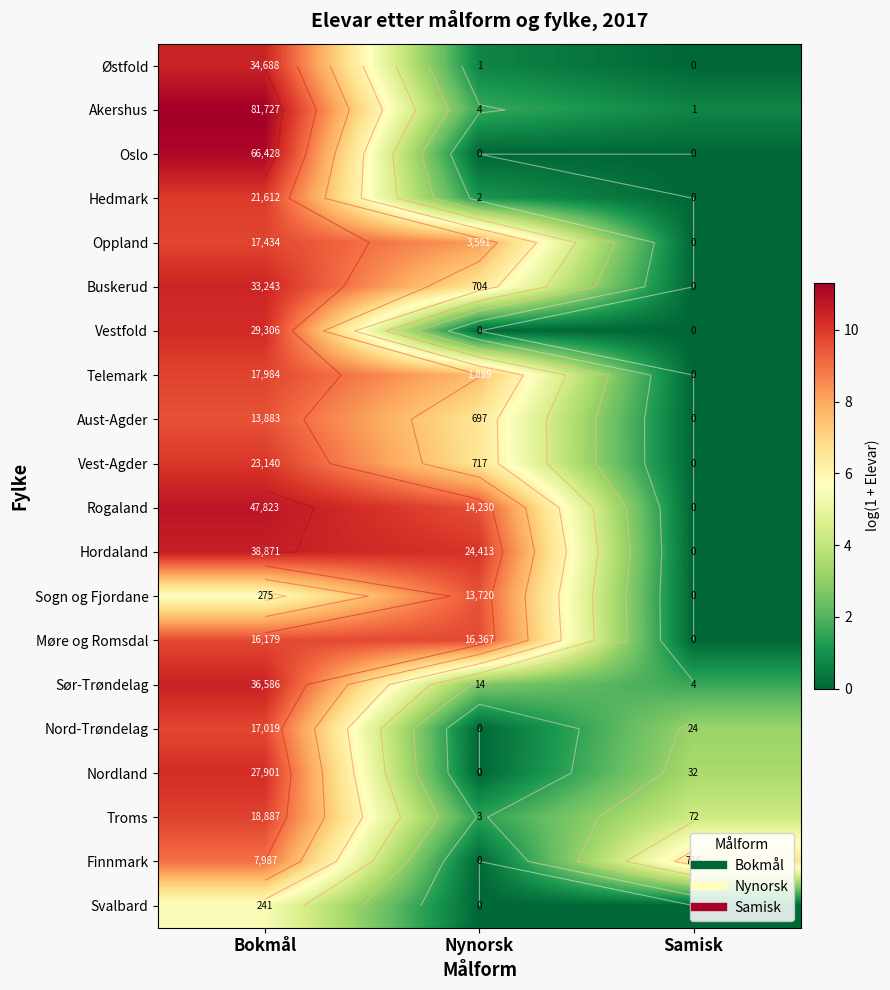

The value of Telemark at Bokmål is 16.3. True or false?

False